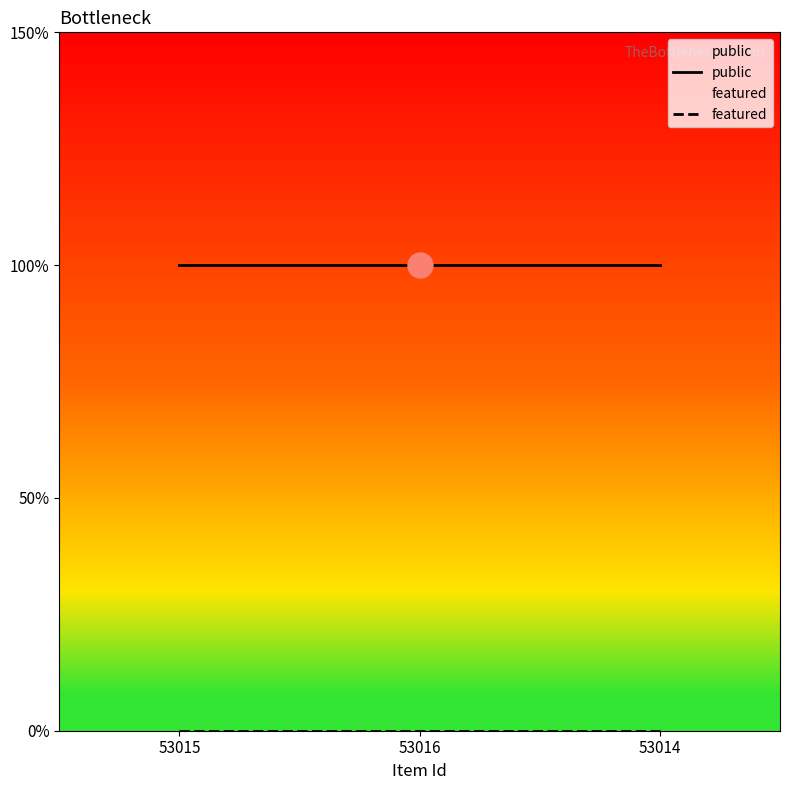

Rank the categories by public value from highest to lowest.

53015, 53016, 53014